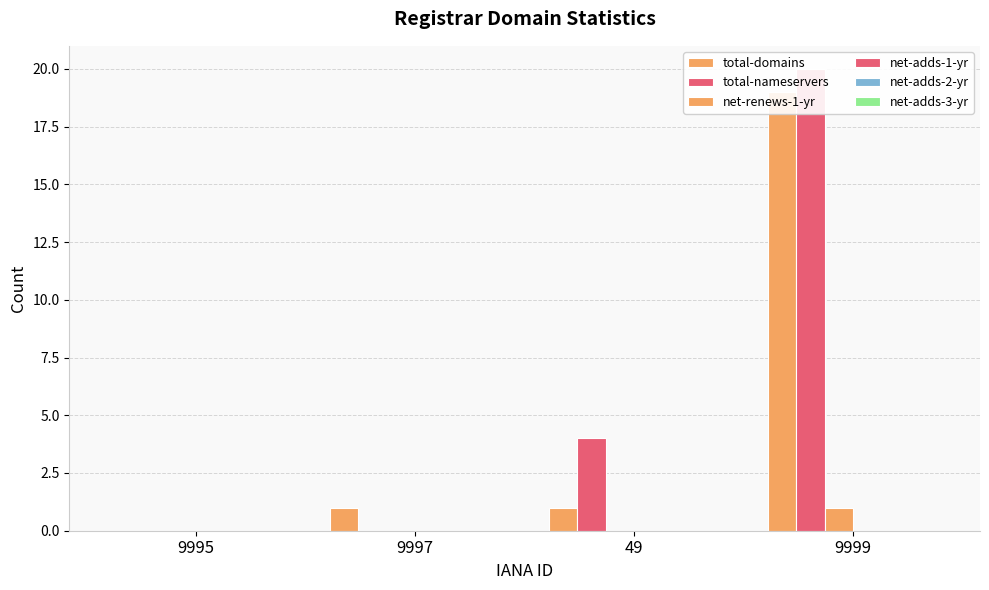

How many positive values does the total-domains series have?

3